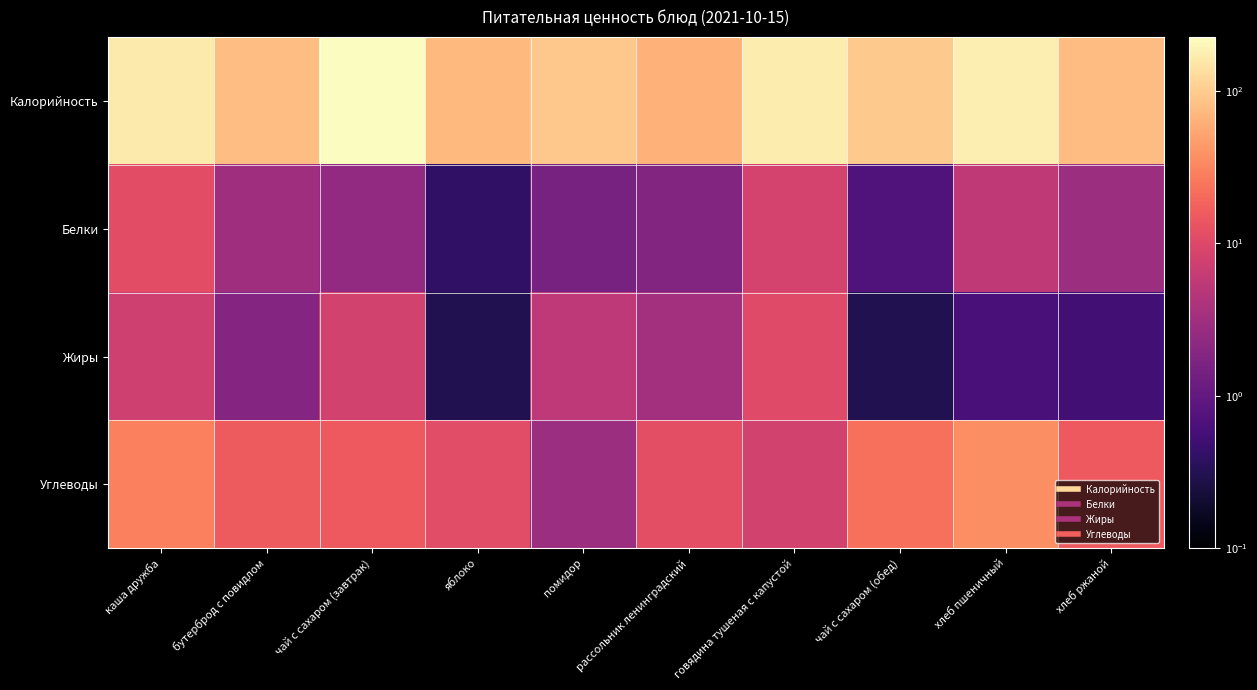

Reading right to left, what are all the values shown in this chart?

Калорийность: хлеб ржаной=78.3	хлеб пшеничный=176.2	чай с сахаром (обед)=97.0	говядина тушеная с капустой=170.0	рассольник ленинградский=64.3	помидор=93.0	яблоко=74.0	чай с сахаром (завтрак)=226.4	бутерброд с повидлом=79.0	каша дружба=165.3
Белки: хлеб ржаной=3.0	хлеб пшеничный=5.6	чай с сахаром (обед)=0.7	говядина тушеная с капустой=8.6	рассольник ленинградский=1.8	помидор=1.5	яблоко=0.4	чай с сахаром (завтрак)=2.4	бутерброд с повидлом=3.2	каша дружба=11.5
Жиры: хлеб ржаной=0.5	хлеб пшеничный=0.6	чай с сахаром (обед)=0.3	говядина тушеная с капустой=10.6	рассольник ленинградский=3.4	помидор=5.4	яблоко=0.3	чай с сахаром (завтрак)=8.2	бутерброд с повидлом=1.9	каша дружба=7.7
Углеводы: хлеб ржаной=15.0	хлеб пшеничный=36.9	чай с сахаром (обед)=22.8	говядина тушеная с капустой=8.0	рассольник ленинградский=12.1	помидор=3.0	яблоко=11.4	чай с сахаром (завтрак)=15.0	бутерброд с повидлом=15.9	каша дружба=29.3